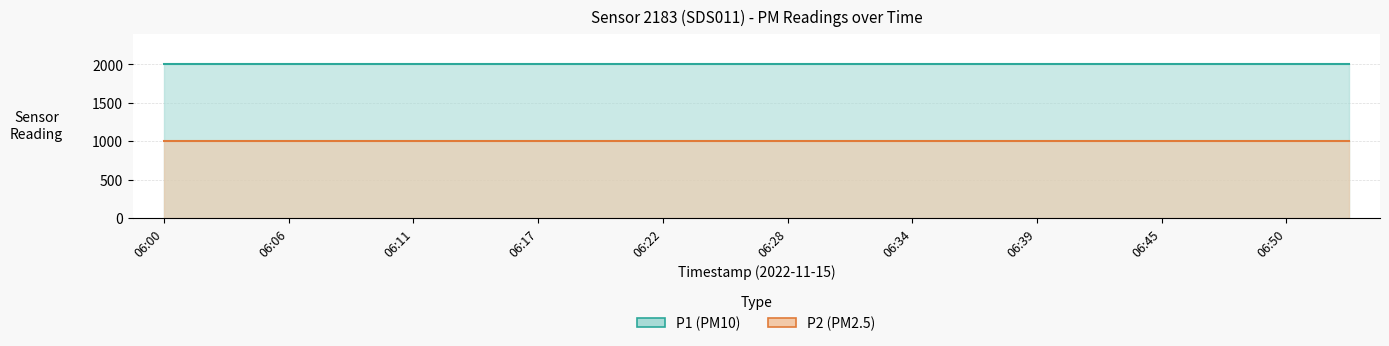

At which label does P2 reach its peak?

06:00